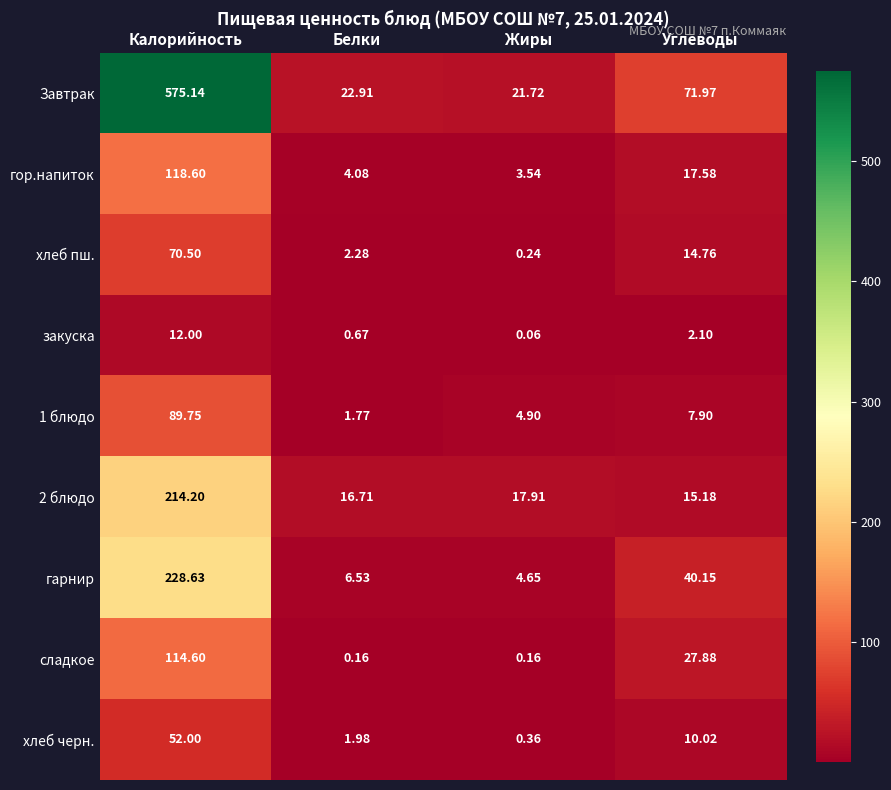

At which label is гарнир closest to 116?

Углеводы